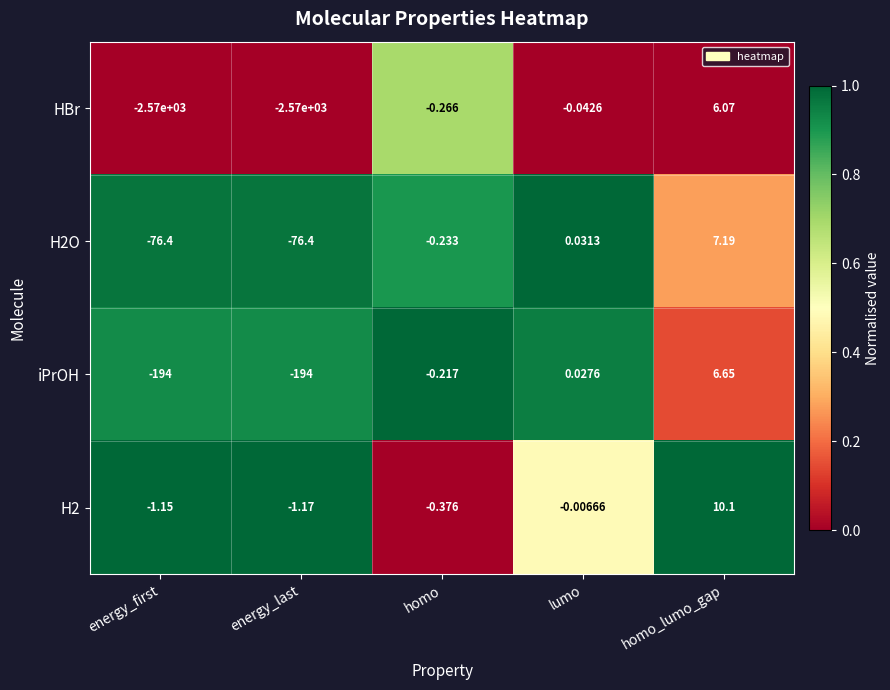

Between energy_first and homo_lumo_gap, which series saw the biggest shift?

HBr